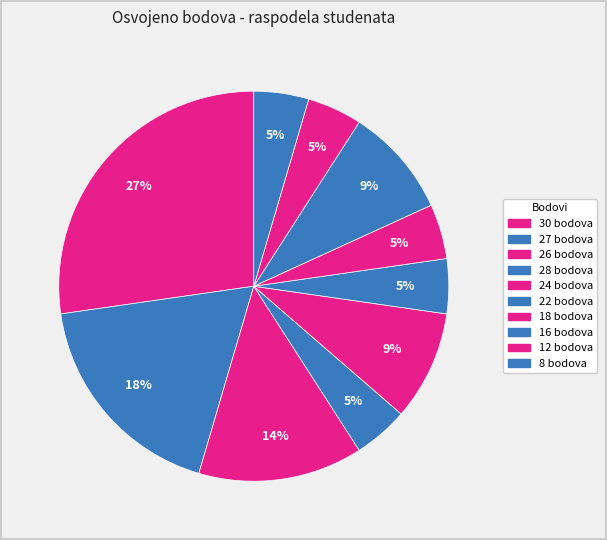

How many slices are in this pie chart?

10